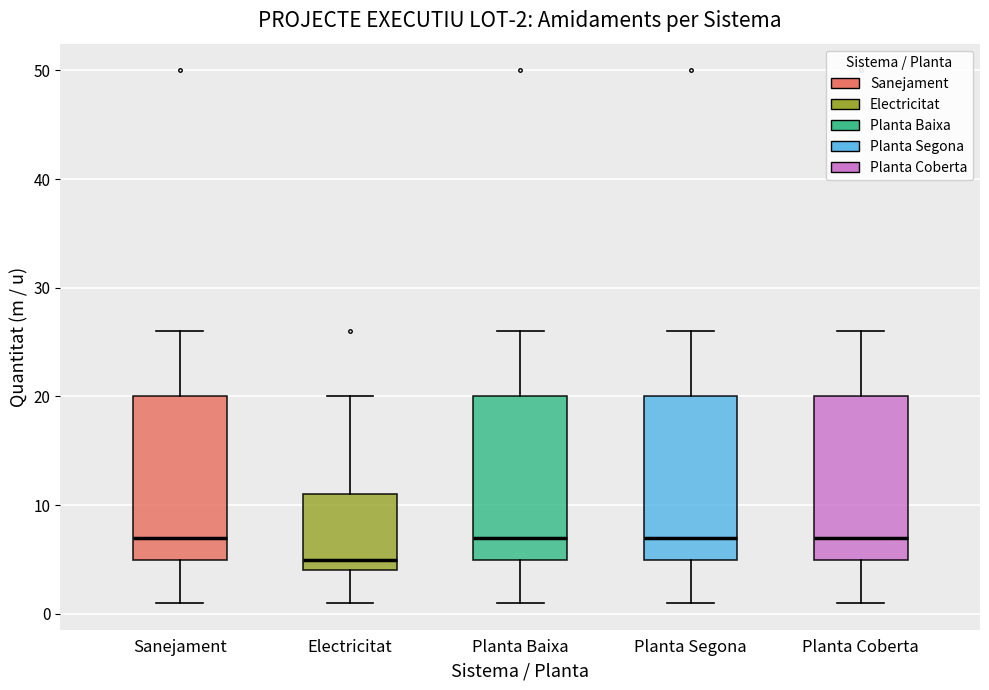

Which box's median line is the lowest?

Electricitat